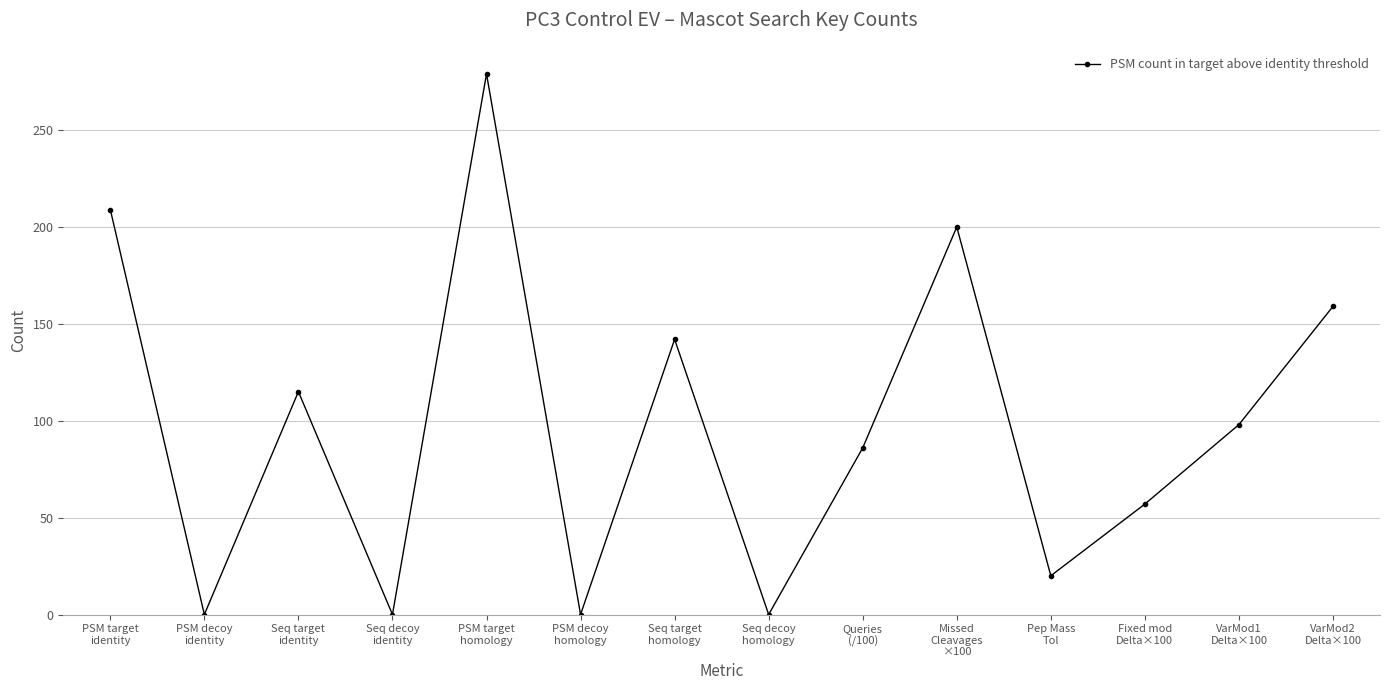

True or false: the data shows 98 at VarMod1
Delta×100.

True